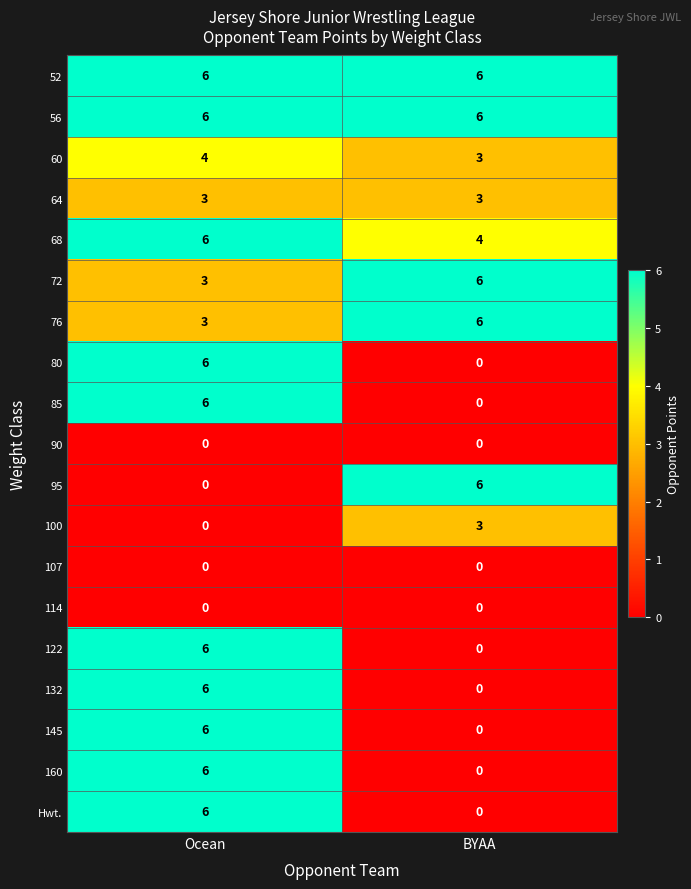

What is the average value of the 85 series?

3